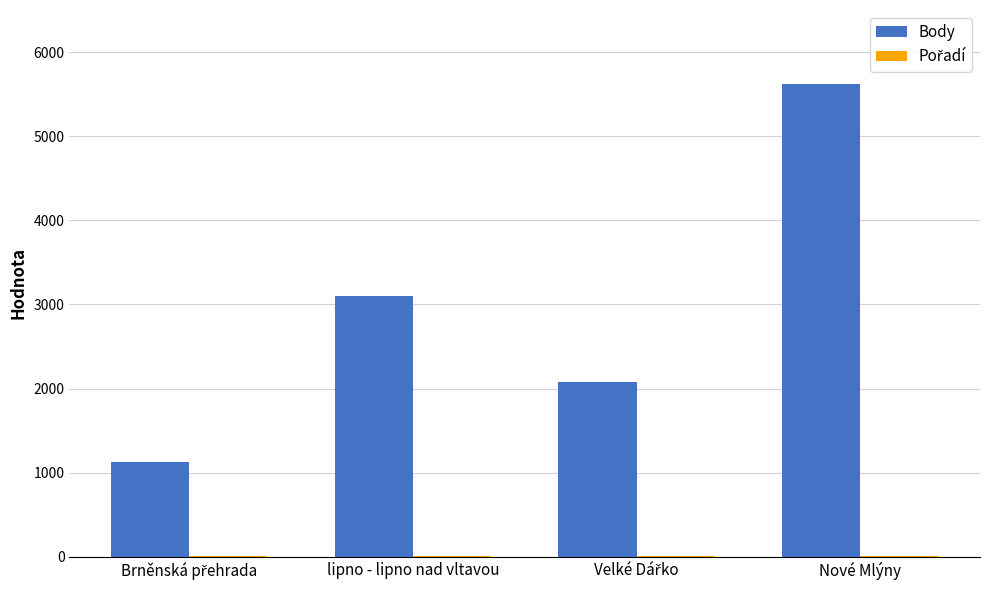

Which category has the highest value in the Body series?

Nové Mlýny